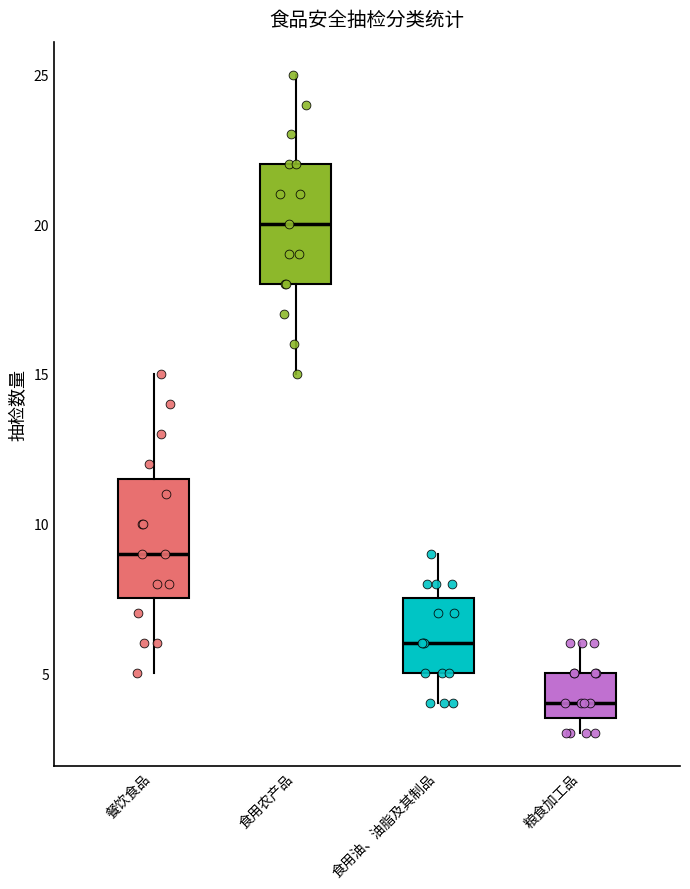

Reading left to right, read every box against the y-axis: the position of its median line, the range the box covers, and the ends of its whiskers. The values are not printed on the chart, so give them approximately, as read against the axis.

餐饮食品: median 9.0, box 7.5 to 11.5, whiskers 5.0 to 15.0
食用农产品: median 20.0, box 18.0 to 22.0, whiskers 15.0 to 25.0
食用油、油脂及其制品: median 6.0, box 5.0 to 7.5, whiskers 4.0 to 9.0
粮食加工品: median 4.0, box 3.5 to 5.0, whiskers 3.0 to 6.0